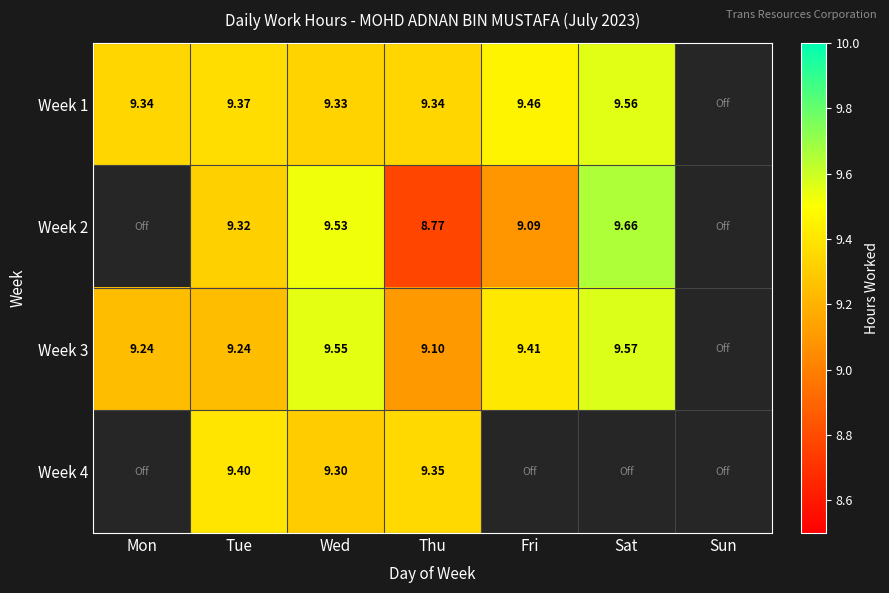

Read the Week 3 value at Sat.

9.6